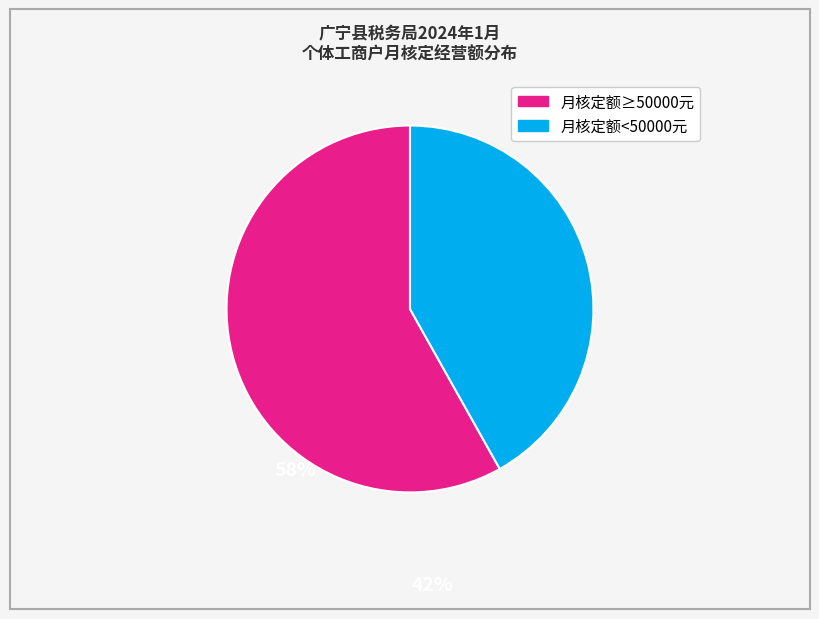

Does any single category account for the majority?

Yes